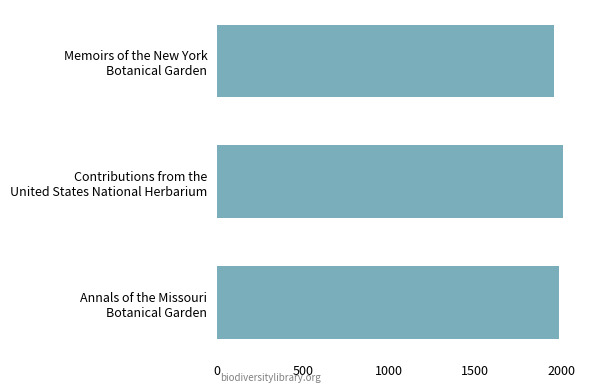

What is the minimum value shown in the chart?

1958